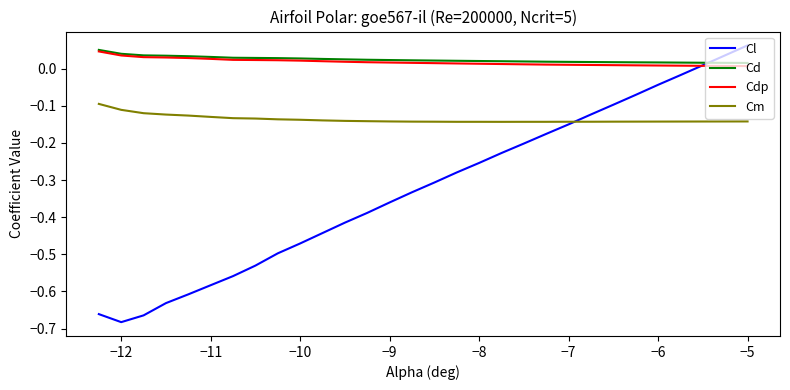

True or false: Cdp and Cd intersect in this chart.

False